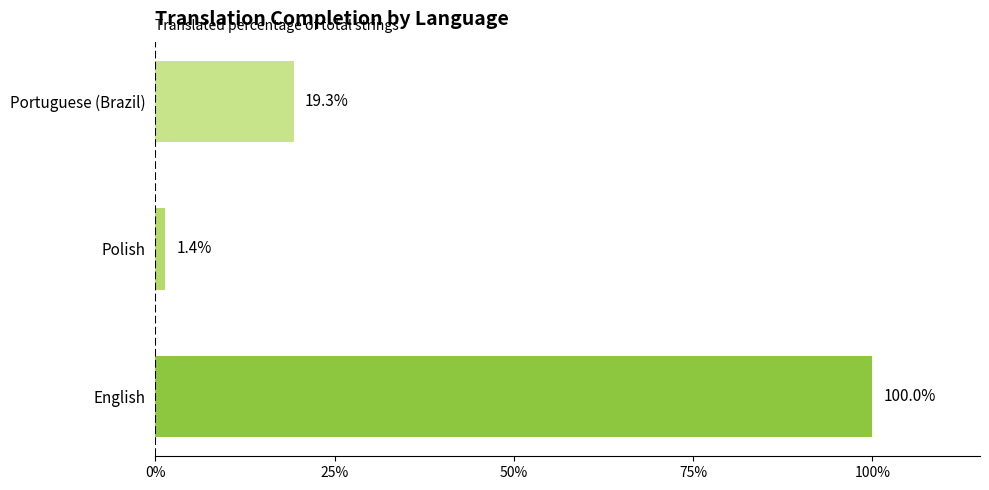

How many bars are there in total?

3